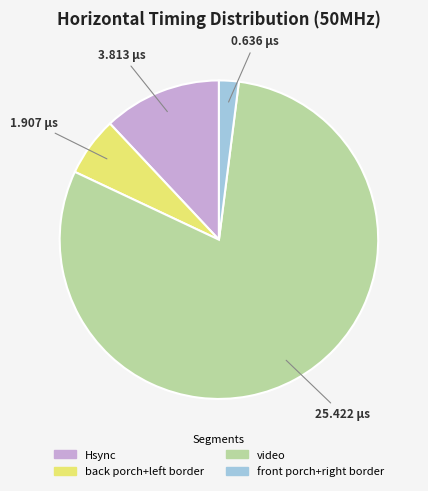

Count the number of slices in the pie.

4